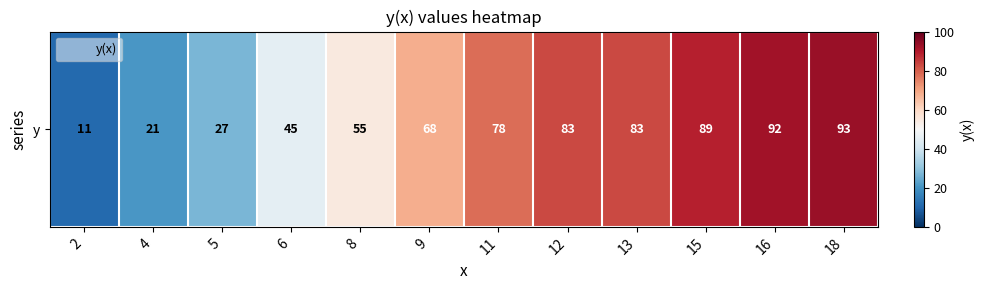

Rank the categories by value from lowest to highest.

2, 4, 5, 6, 8, 9, 11, 12, 13, 15, 16, 18